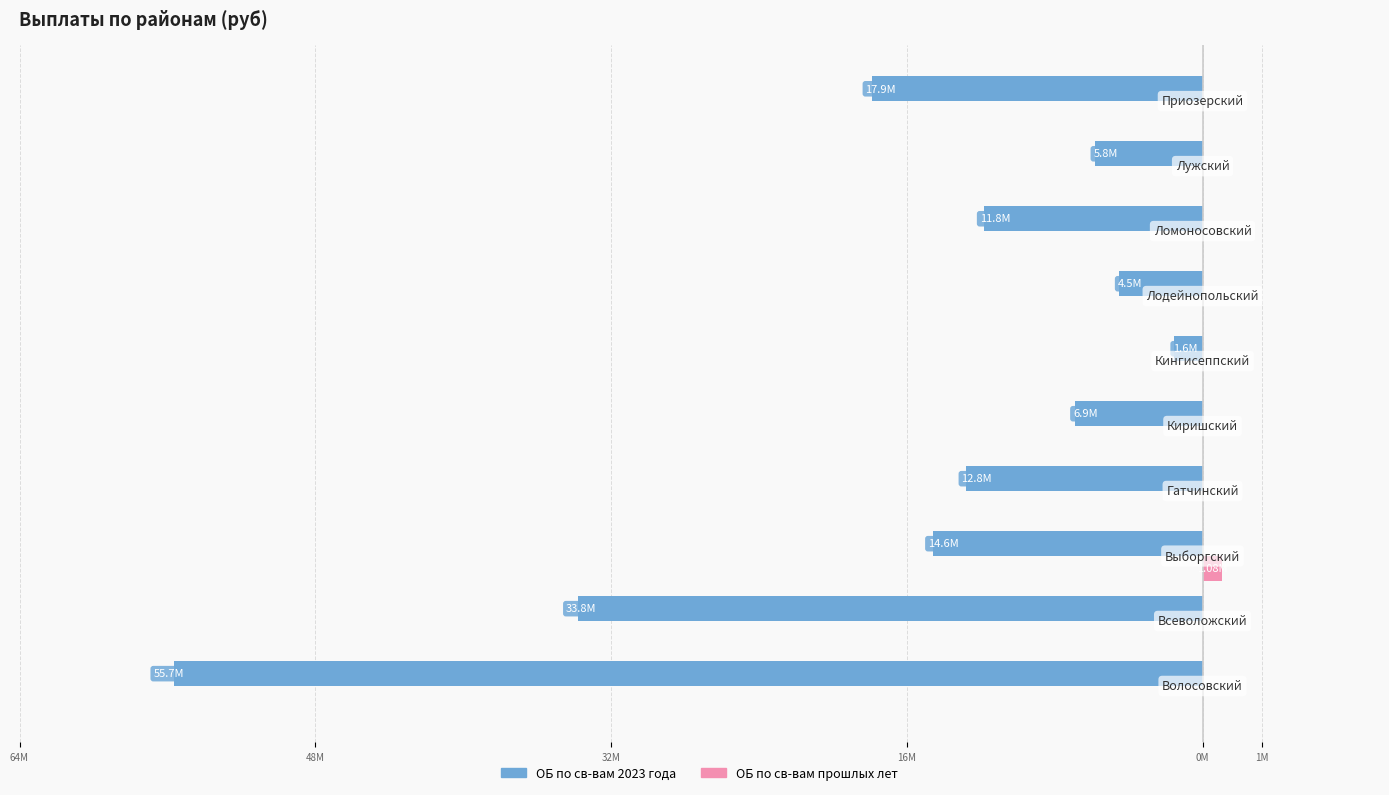

What are all the series names shown in the legend?

ОБ по св-вам 2023 года, ОБ по св-вам прошлых лет